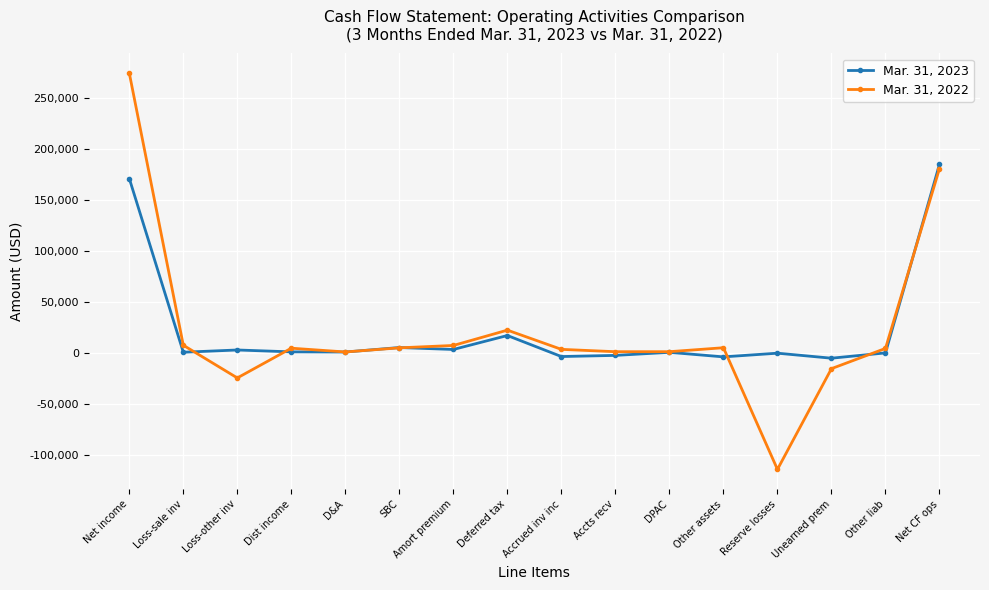

How many series are shown in this chart?

2